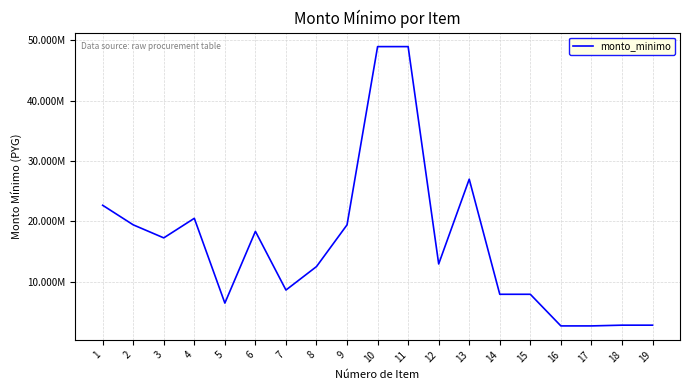

What is the difference between the second highest and second lowest values?

46260000